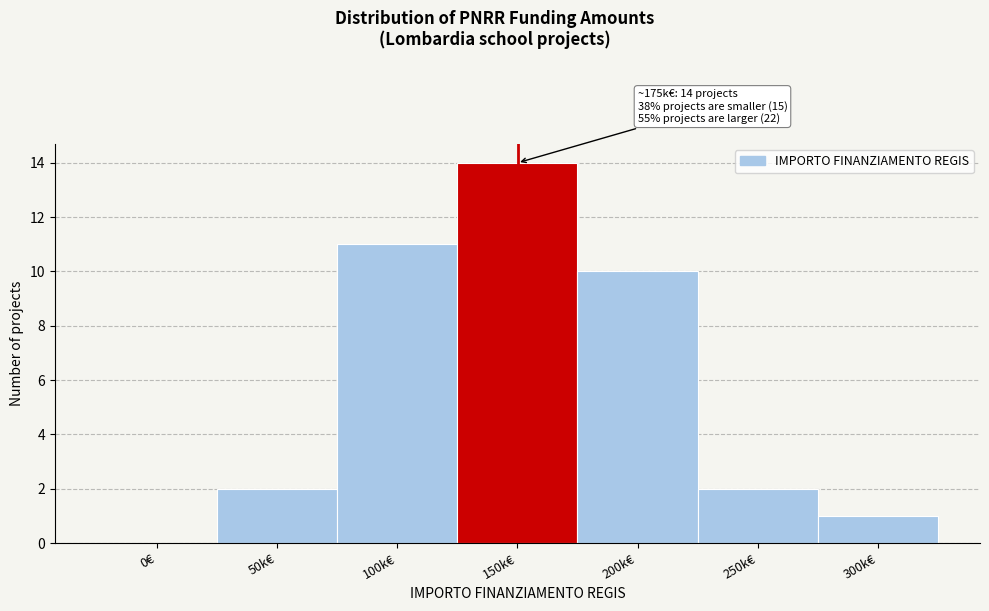

Reading right to left, what are all the values shown in this chart?

300k€=1	250k€=2	200k€=10	150k€=14	100k€=11	50k€=2	0€=0